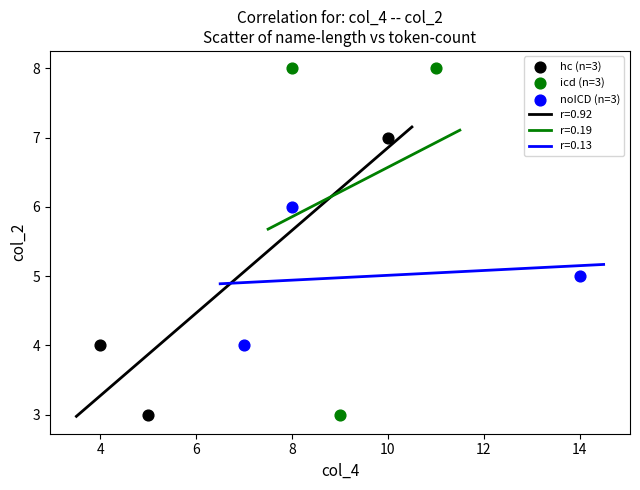

Which series reaches the maximum Y coordinate?

icd (n=3)